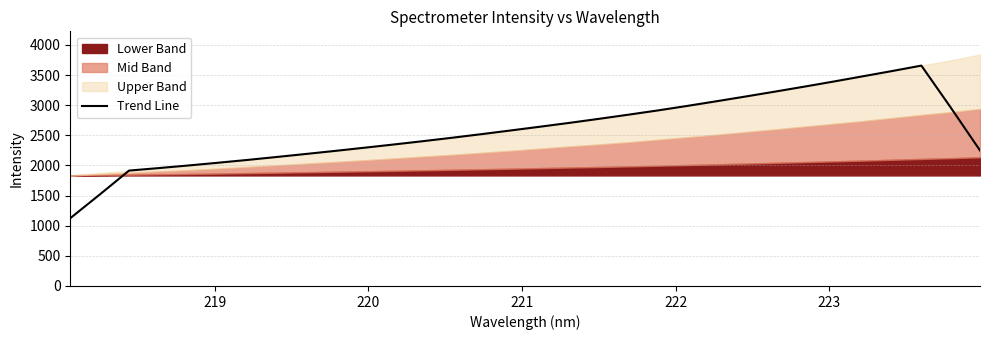

What is the lowest value of the Trend Line series?

1124.5